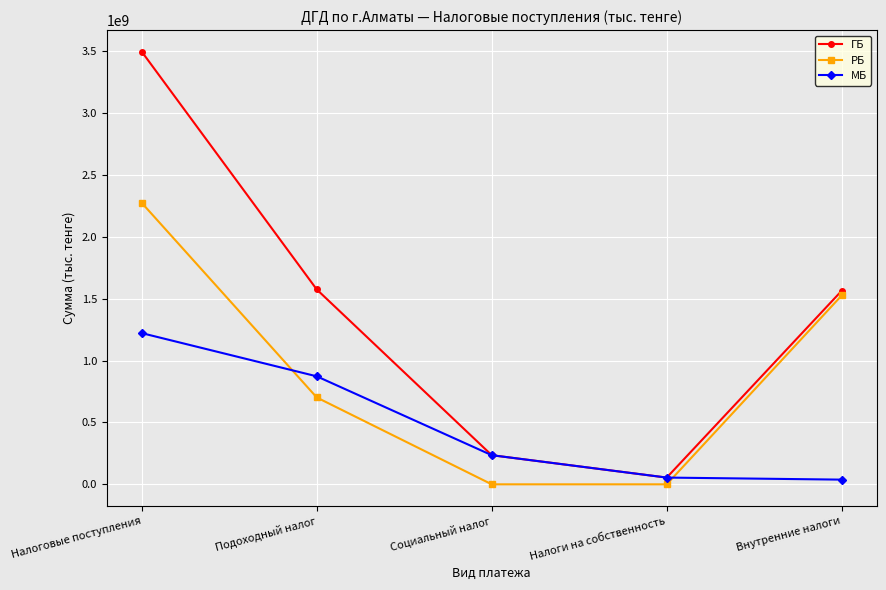

What is the difference between the second highest and second lowest values in the РБ series?

1526385829